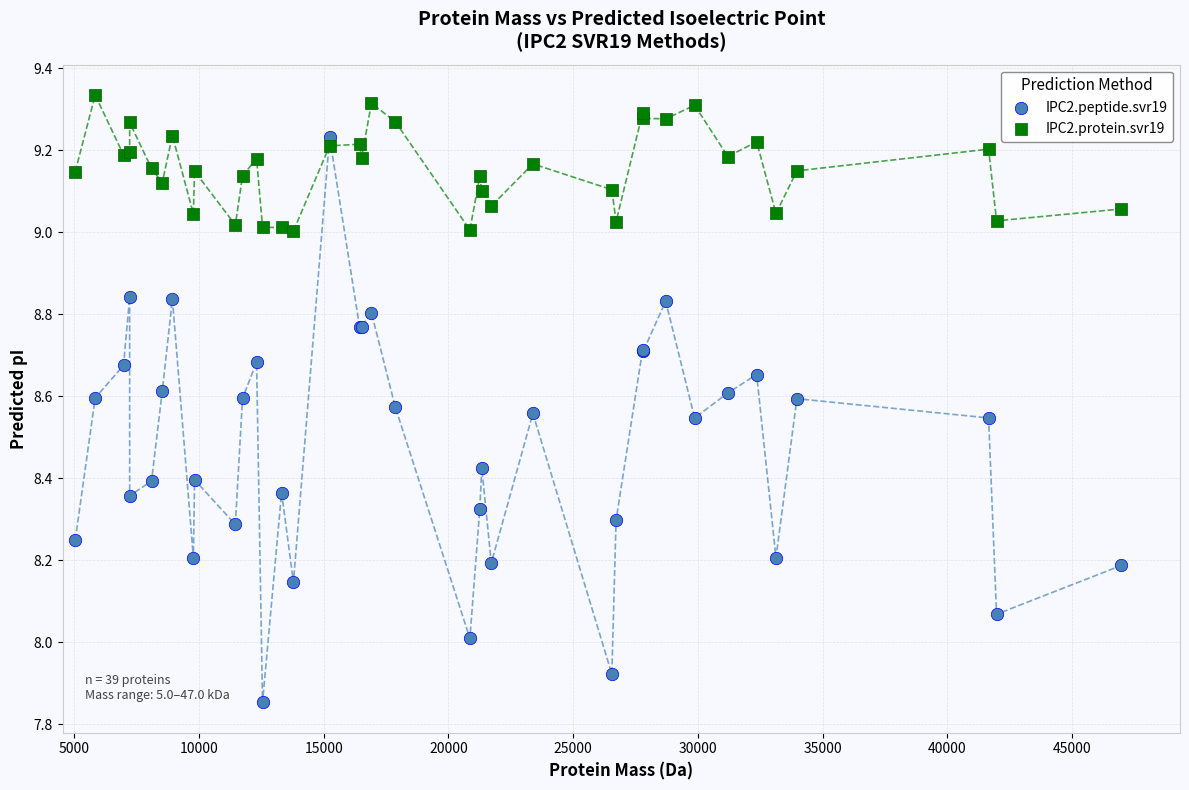

What is the X range (max minus min) for the scatter plot?

41934.2